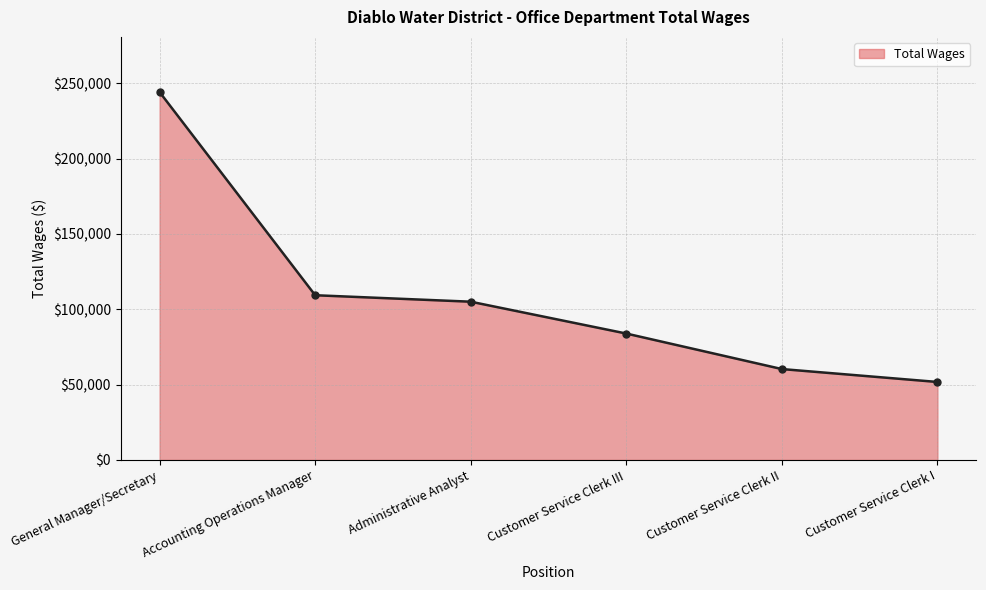

What value does the data have at Customer Service Clerk I?

51779